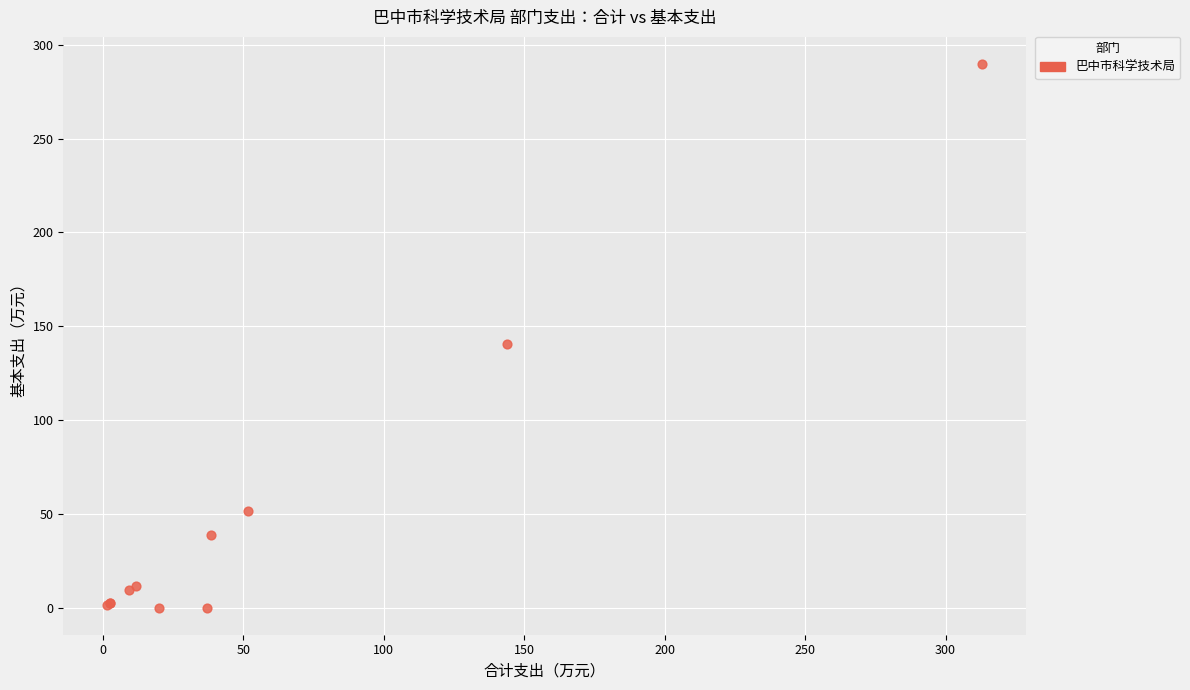

What Y value in the scatter plot is closest to 144?

140.6